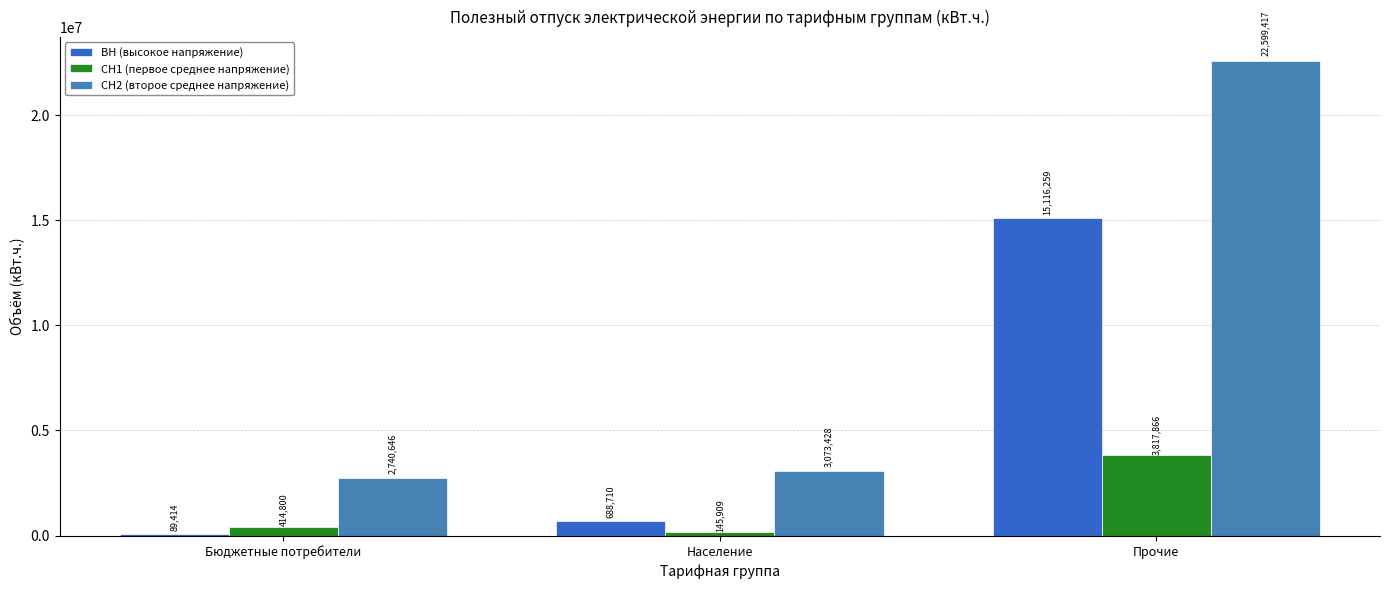

What is the sum of all СН2 (второе среднее напряжение) values?

28413491.6